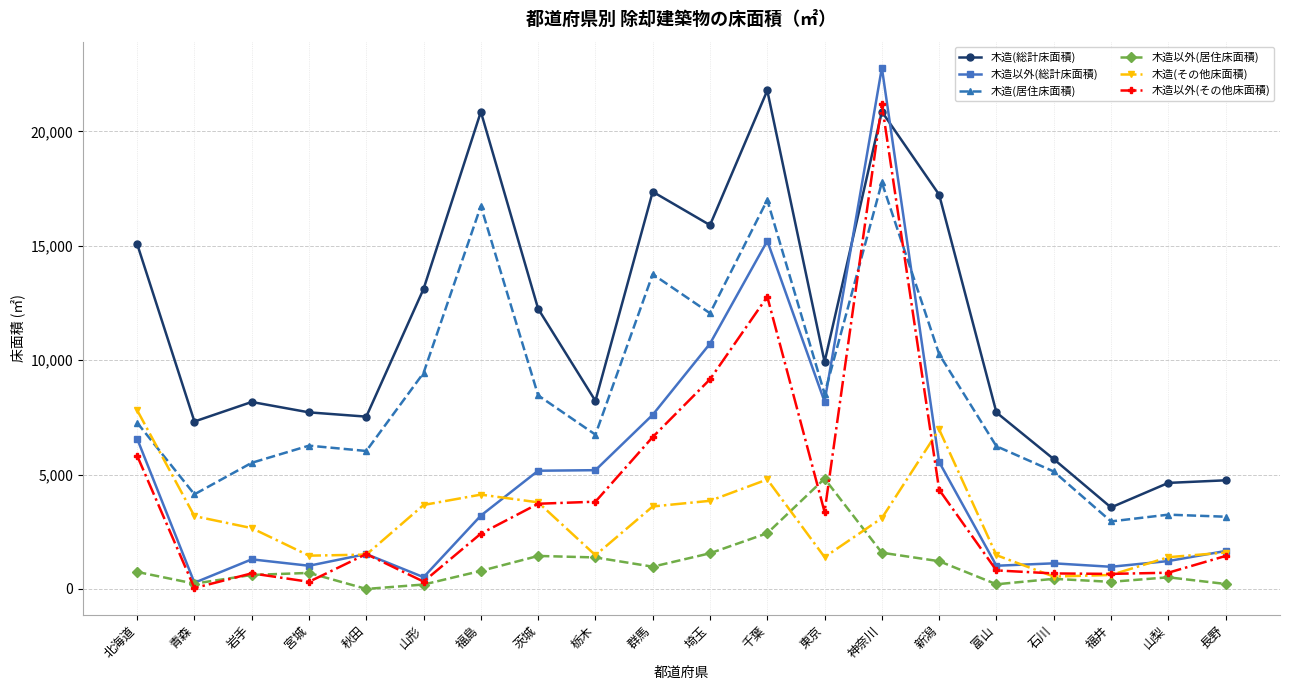

At which label does 木造(総計床面積) reach its minimum?

福井